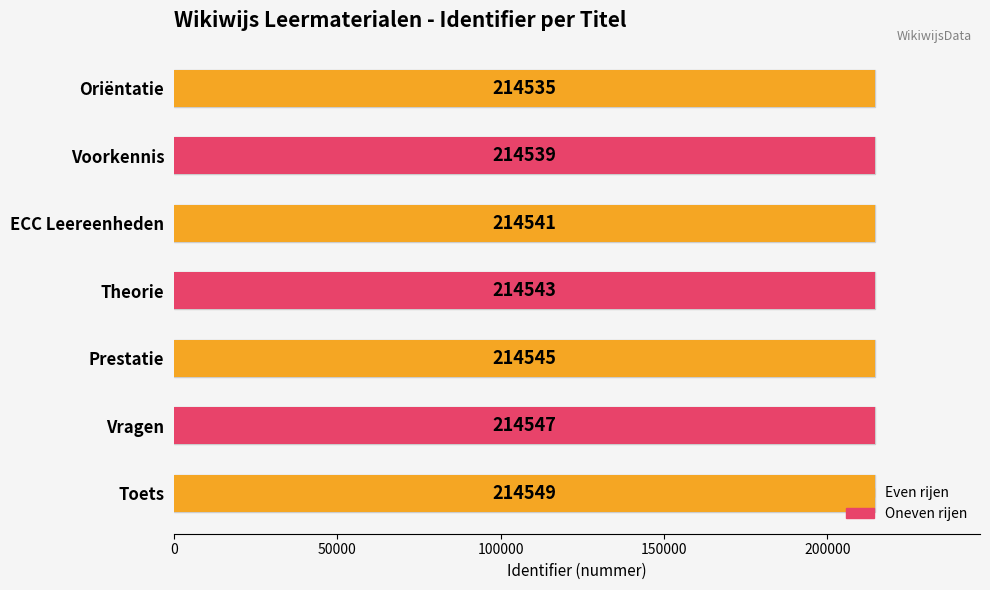

How many bars are there in total?

7